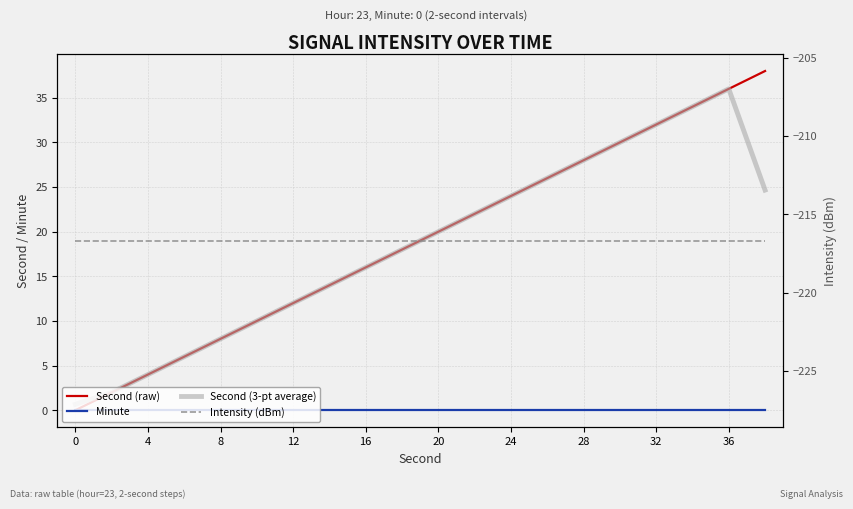

How many lines are shown in the chart?

4